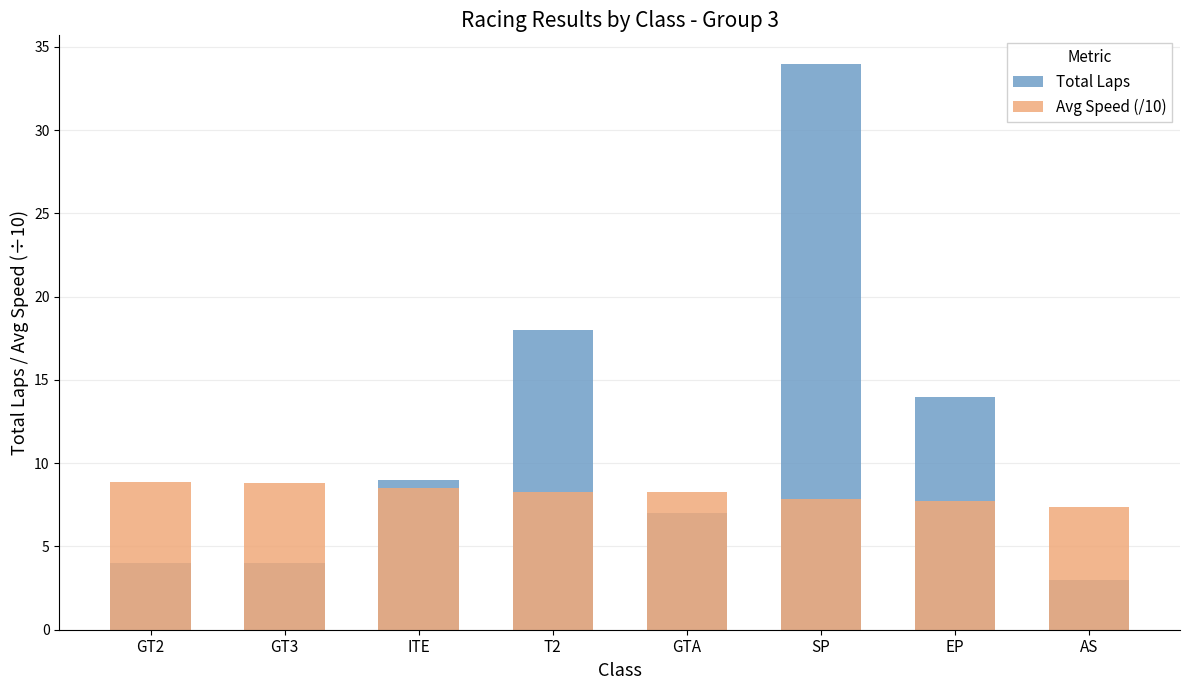

The Total Laps series shows 4.0 at GT2. True or false?

True